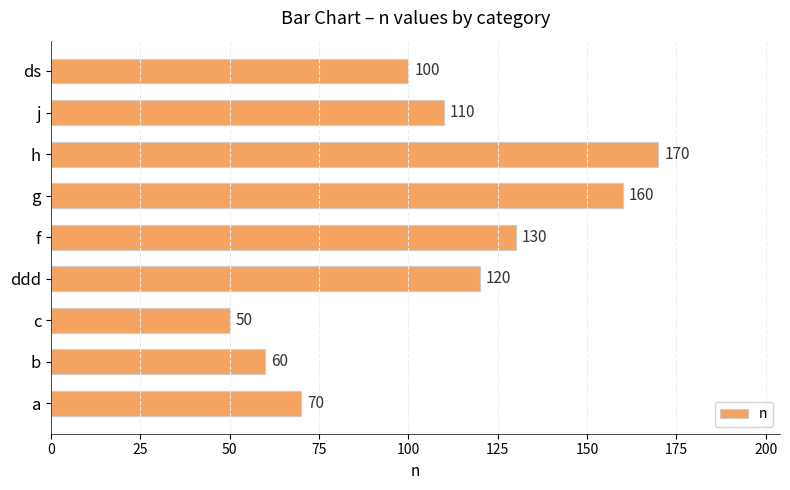

How many data points are less than 110?

4